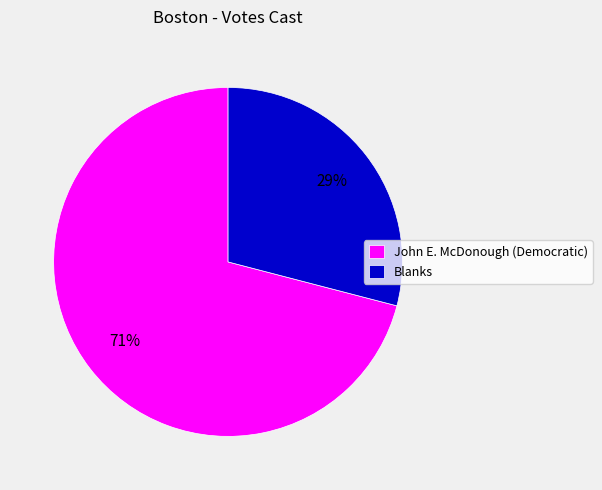

Rank the categories by value from lowest to highest.

Blanks, John E. McDonough (Democratic)